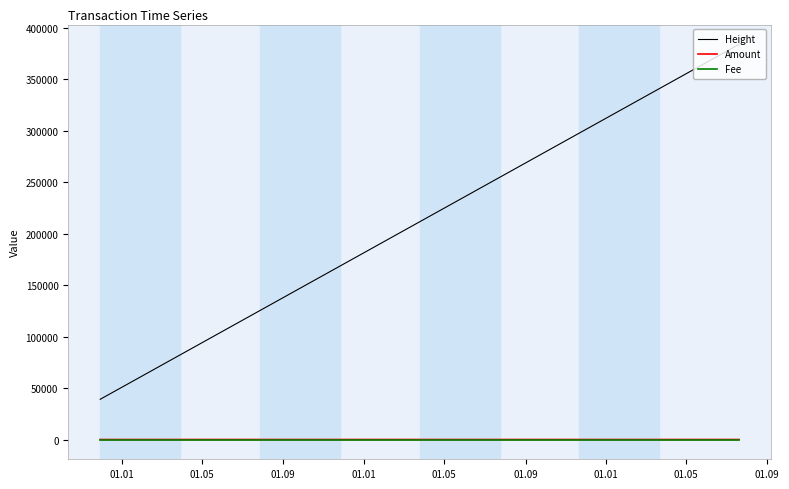

Which series has the largest total across all categories?

Height